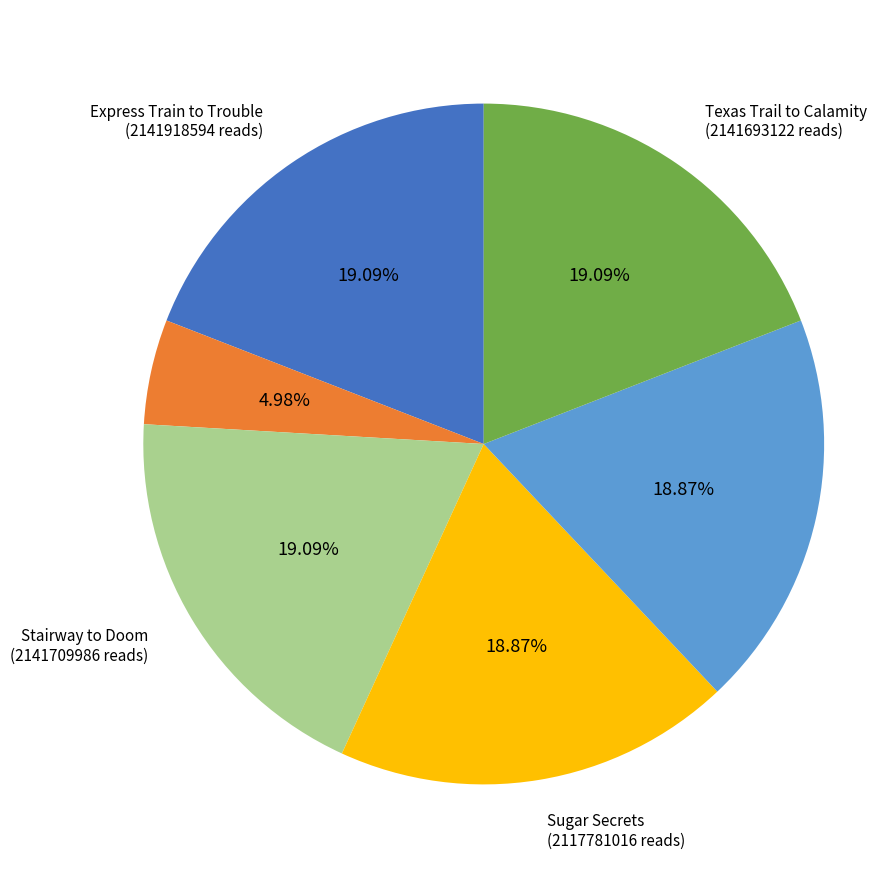

To the nearest percent, what is the average slice percentage?

17%